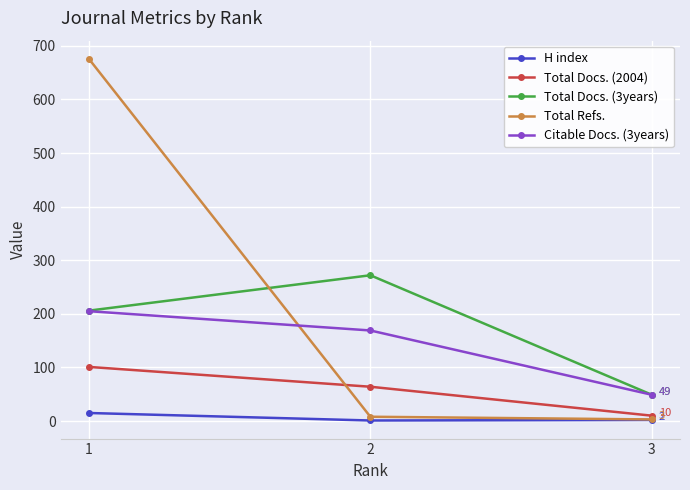

Is this an area chart (filled region under the line)?

No